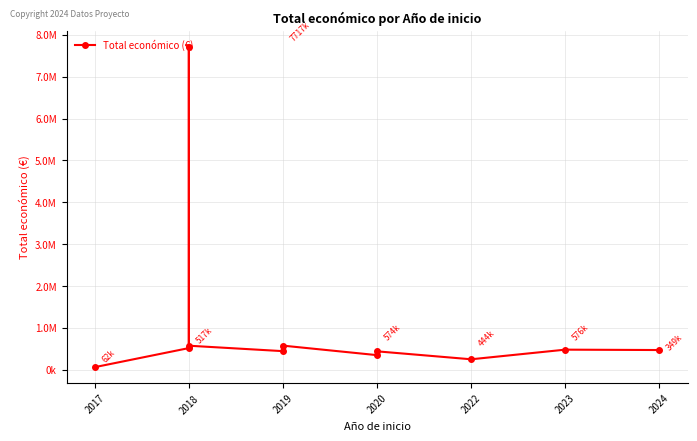

The value at 2019 is 577797. True or false?

False